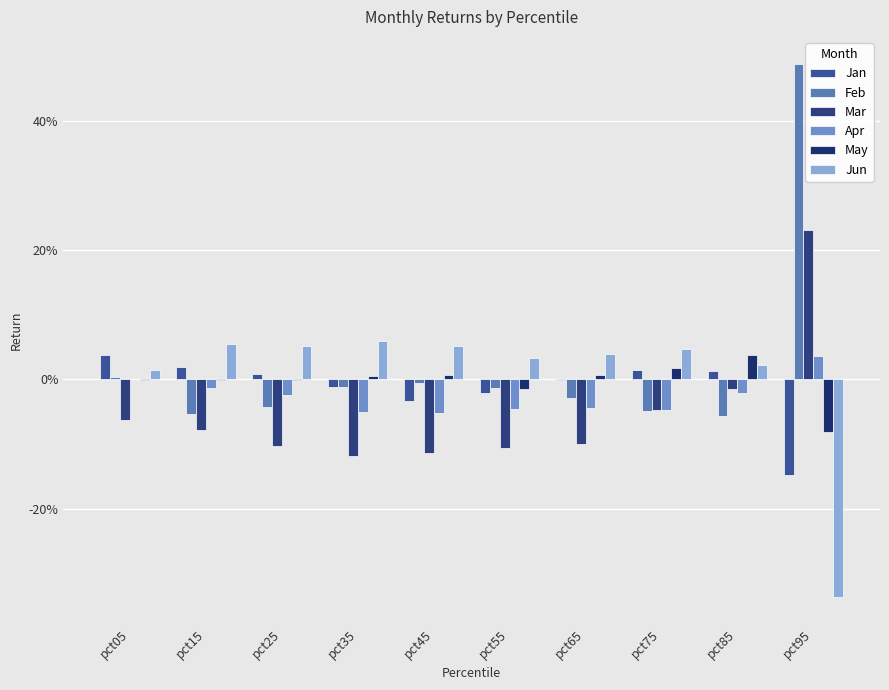

The value of May at pct15 is -0.0. True or false?

True